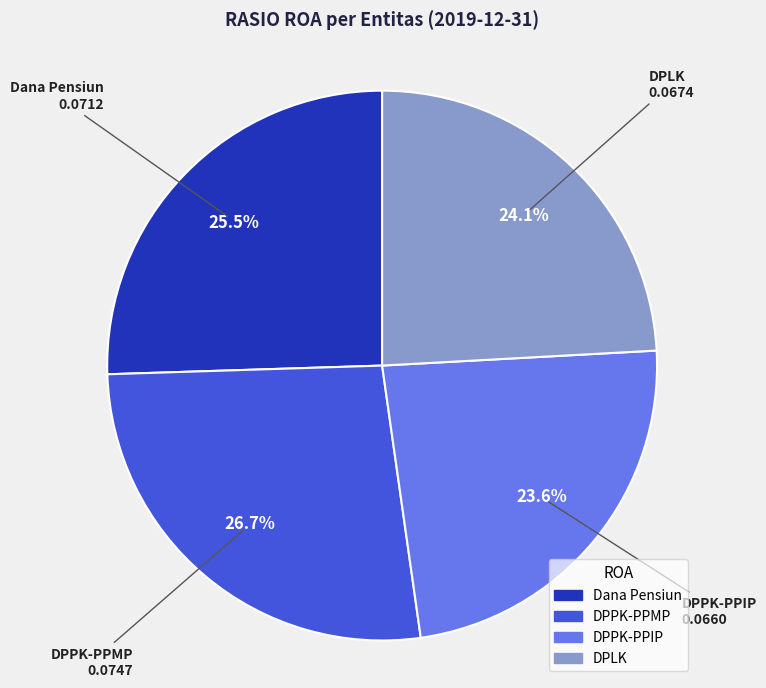

What percentage is the DPPK-PPMP slice, to the nearest percent?

27%